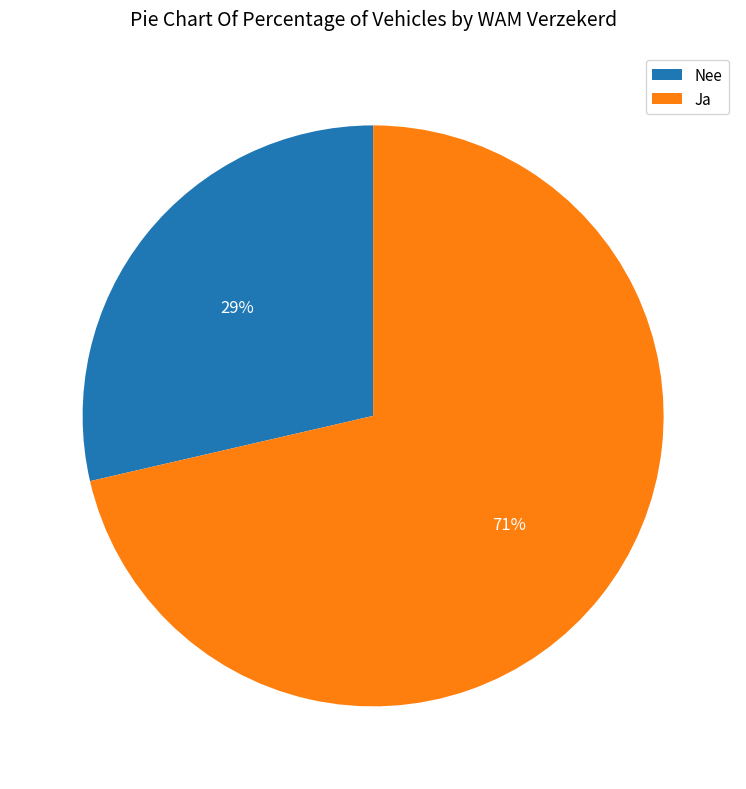

Approximately how many times larger is the value at Nee compared to Ja?

0.4